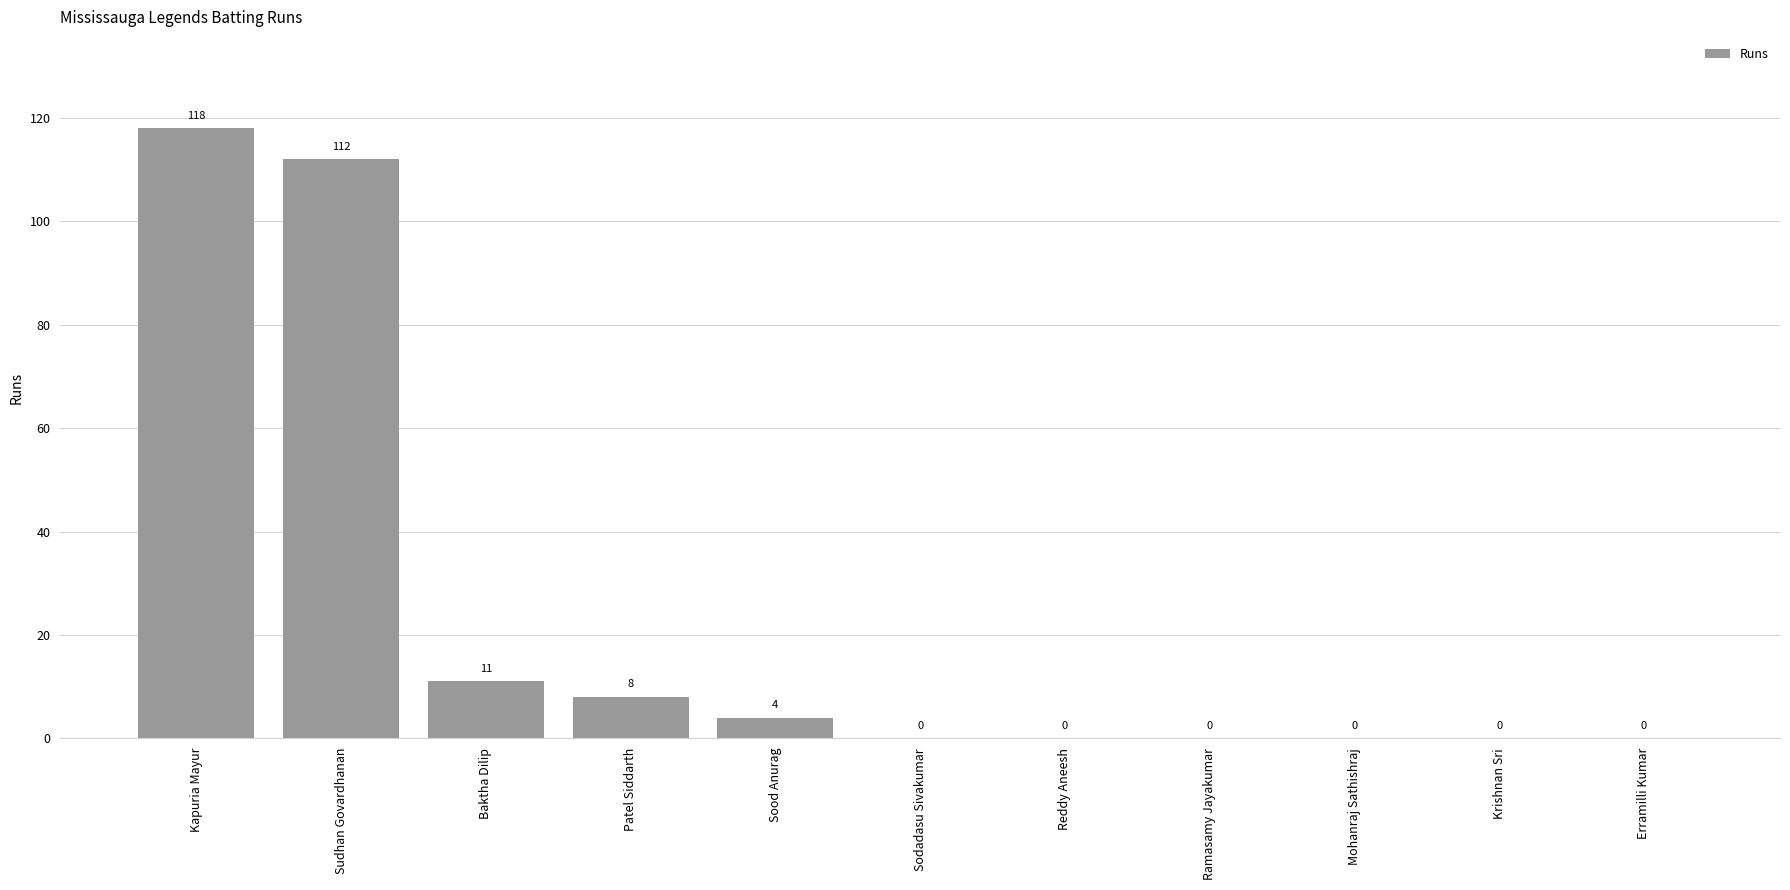

How many positive values are there?

5